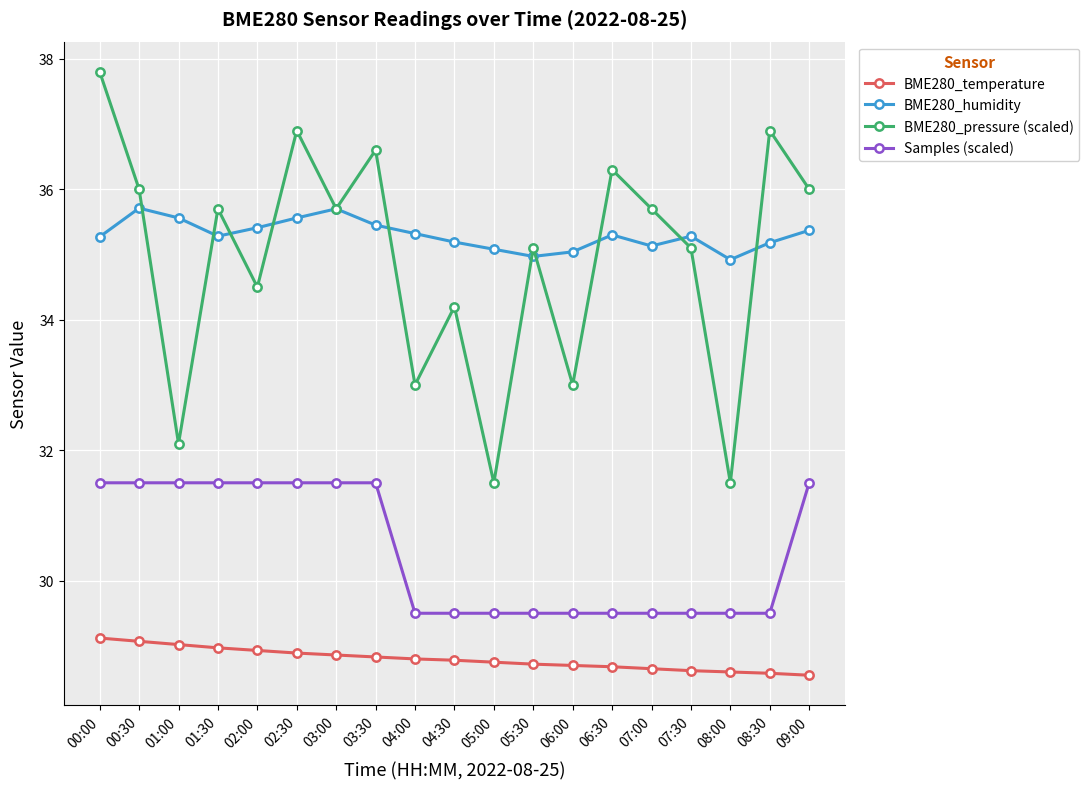

The value of BME280_temperature at 04:30 is 41.7. True or false?

False